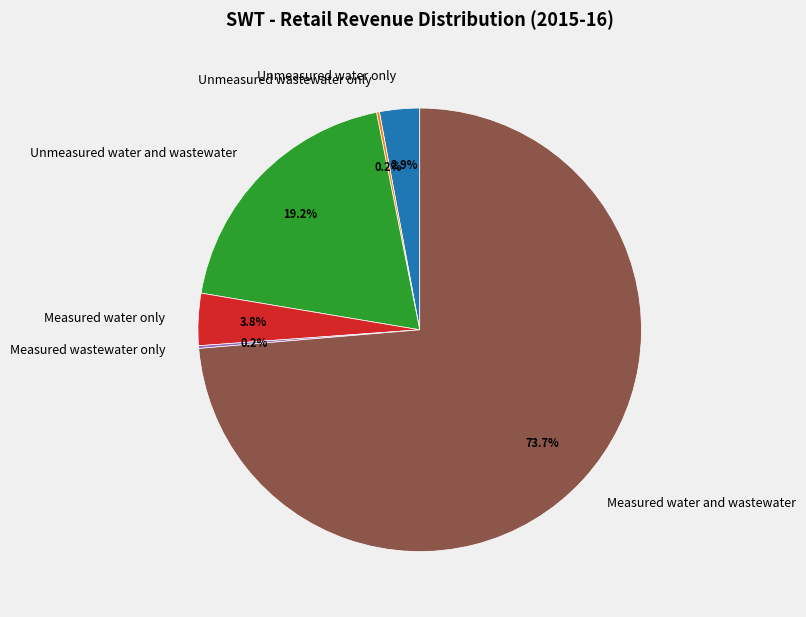

Which category has the biggest portion of the pie?

Measured water and wastewater